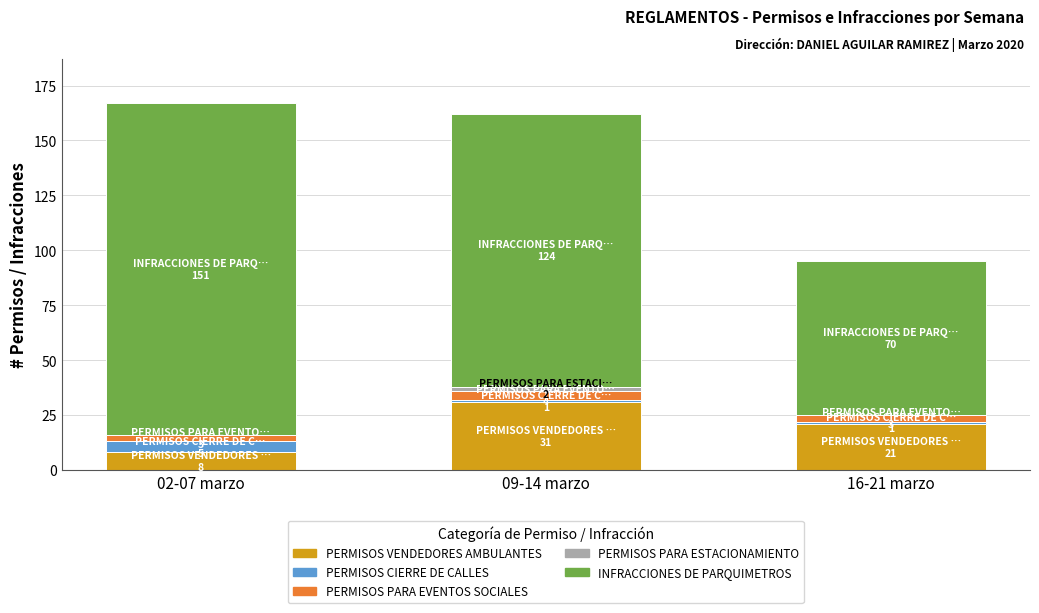

Is it true that PERMISOS VENDEDORES AMBULANTES equals 2 at 02-07 marzo?

False